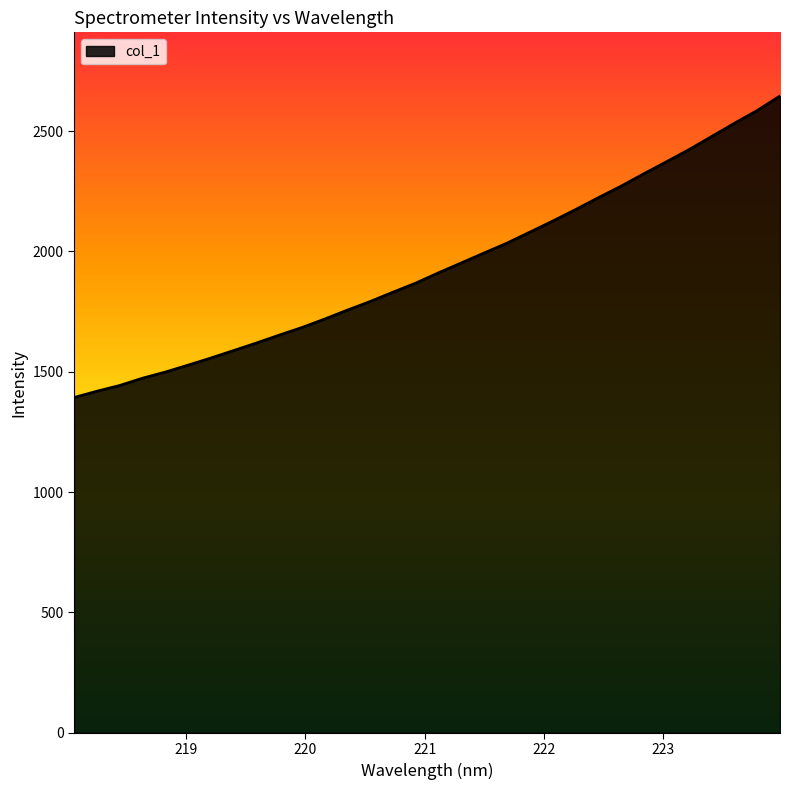

How many categories are shown in the chart?

32